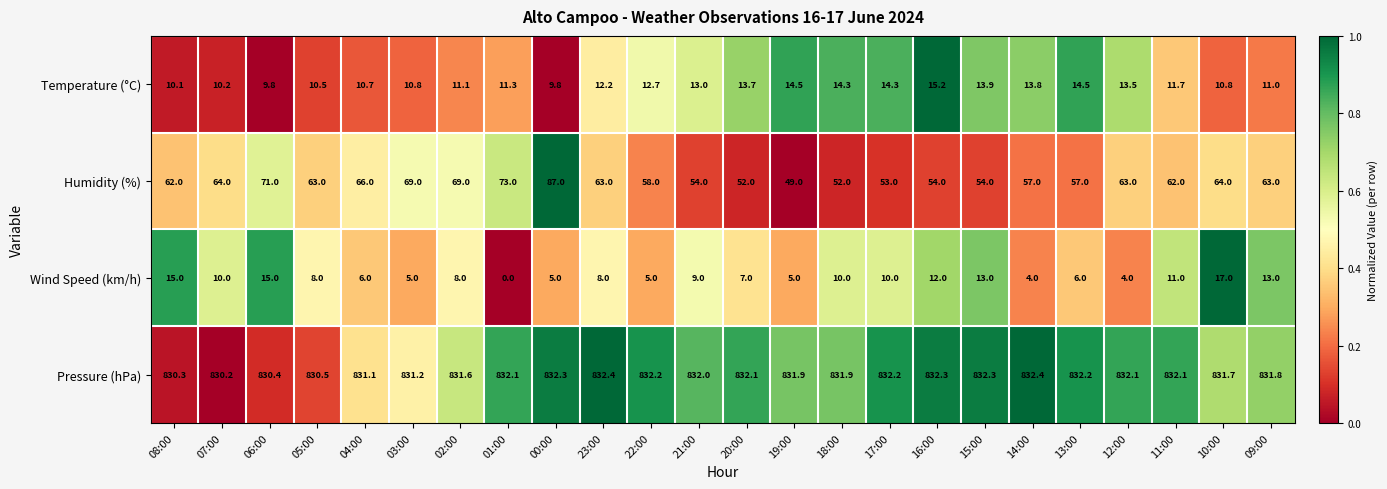

What is the spread (max minus min) of values at 19:00?

826.9